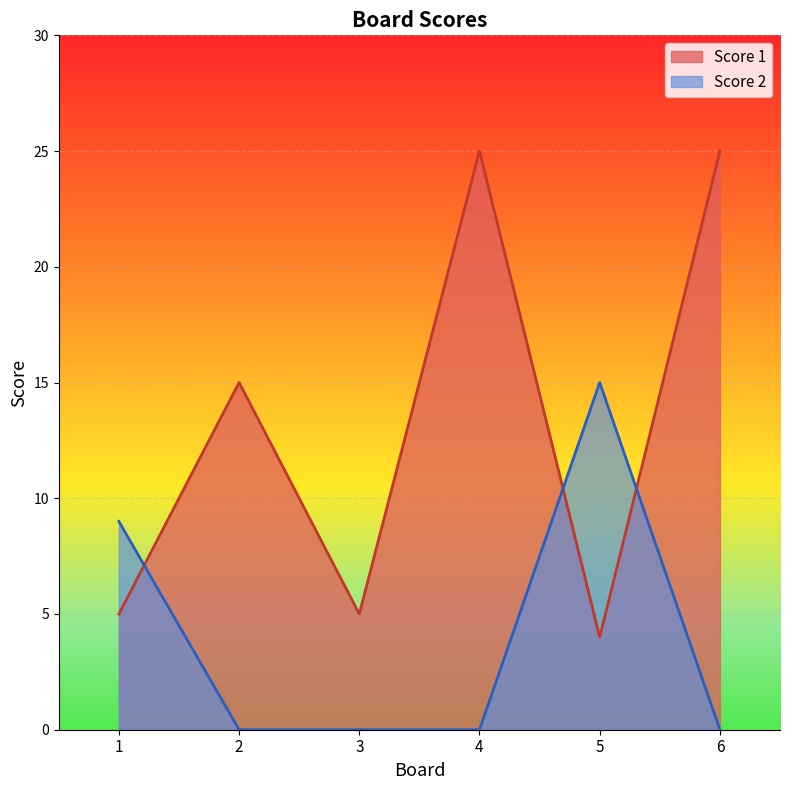

At how many categories does at least one series exceed 21?

2